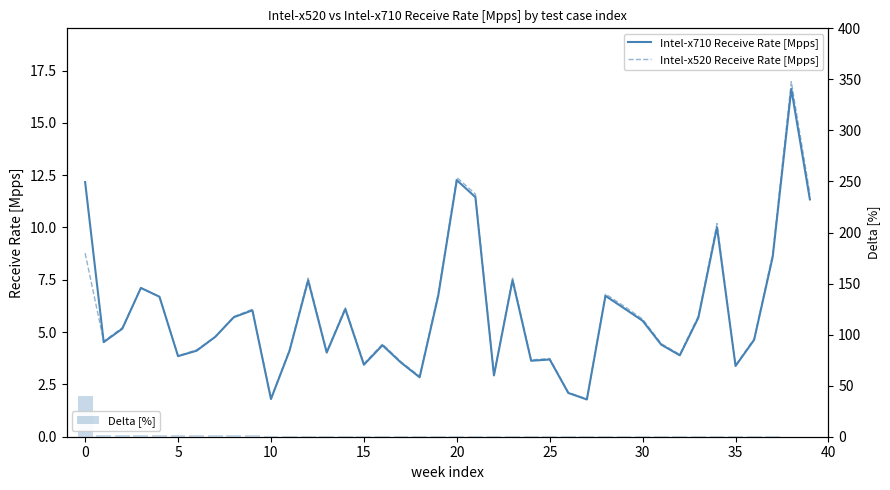

Does the chart contain stacked bars?

No